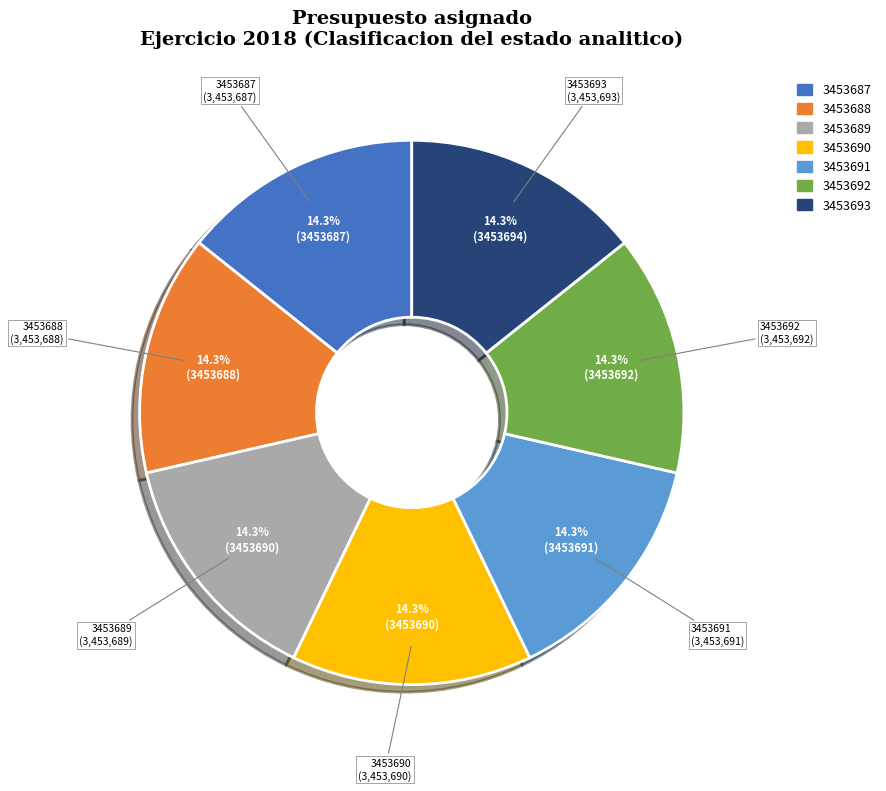

What percentage is the 3453687 slice, to the nearest percent?

14%